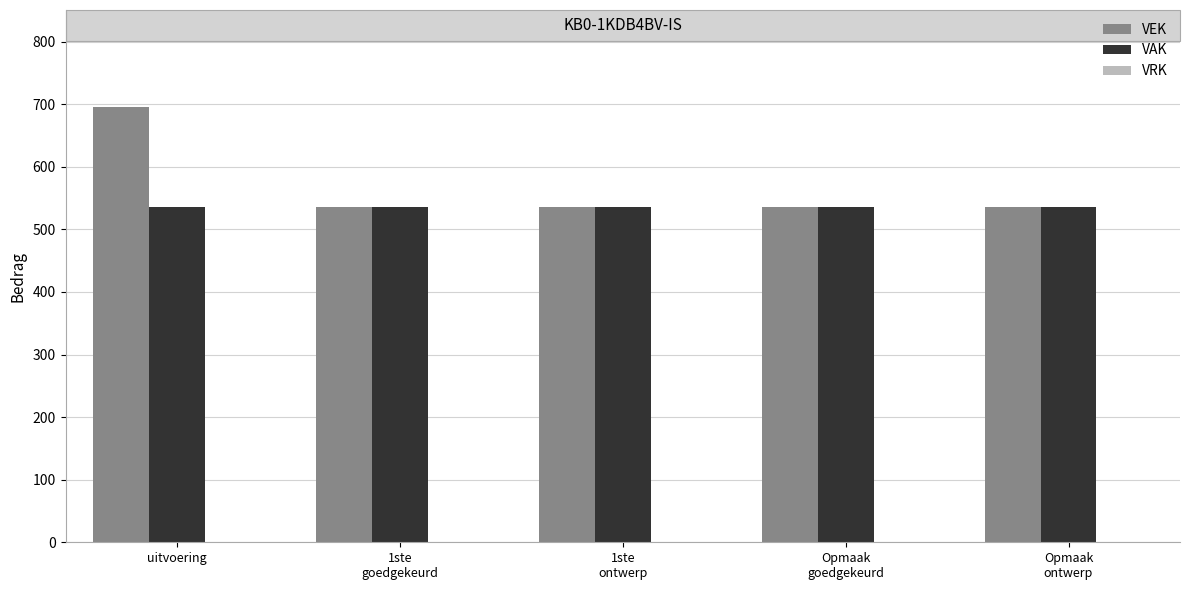

Is it true that VAK equals 535 at uitvoering?

True